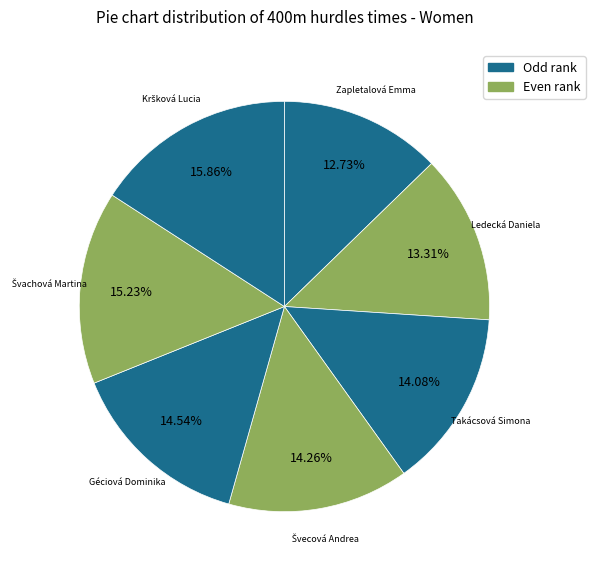

Count the number of slices in the pie.

7